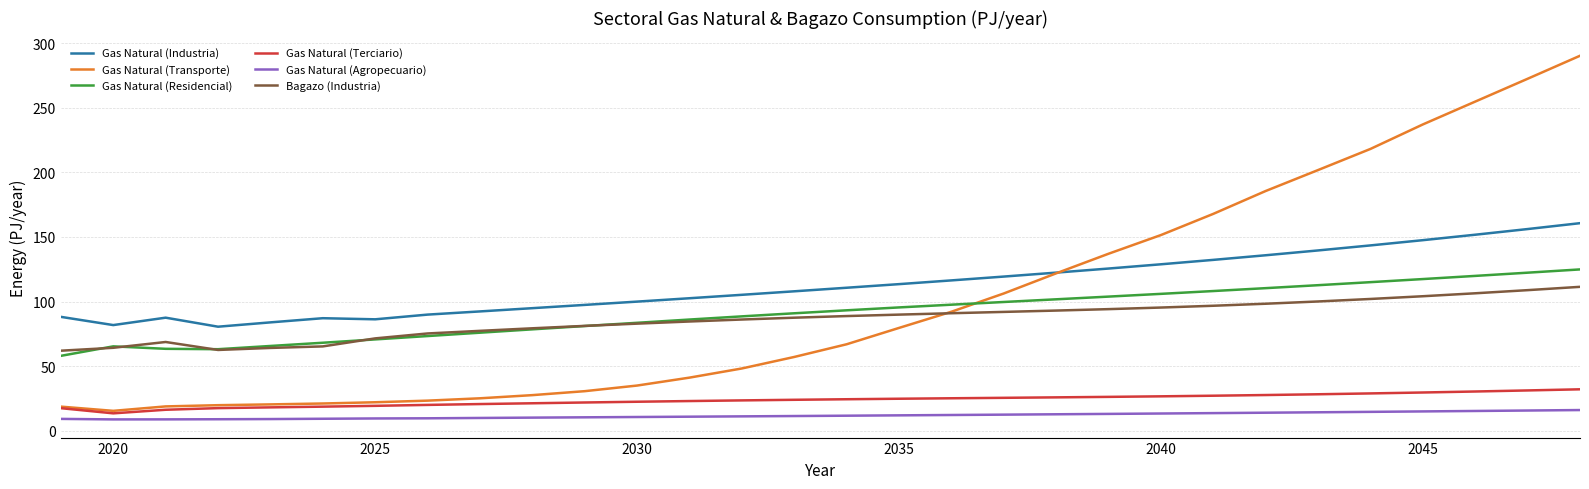

What is the smallest value displayed?

8.7